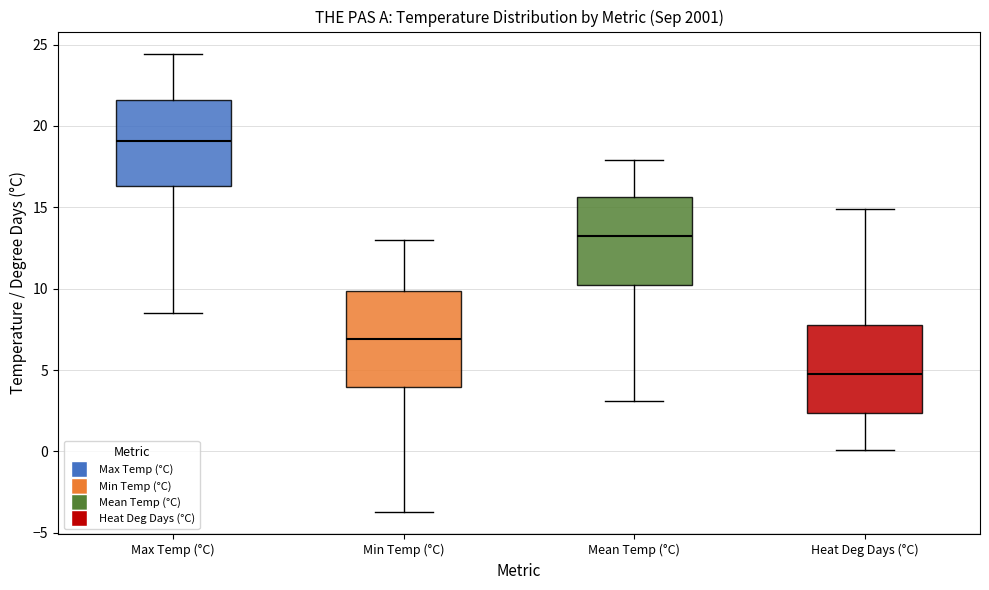

Reading left to right, transcribe this box plot: for each box, give where its median line is, the range the box spans, and where its two whiskers end, as read against the y-axis. The values are not printed on the chart, so give them approximately, as read against the axis.

Max Temp (°C): median 19.0, box 16.5 to 21.5, whiskers 8.5 to 24.5
Min Temp (°C): median 7.0, box 4.0 to 10.0, whiskers -3.5 to 13.0
Mean Temp (°C): median 13.5, box 10.5 to 15.5, whiskers 3.0 to 18.0
Heat Deg Days (°C): median 5.0, box 2.5 to 8.0, whiskers 0.0 to 15.0